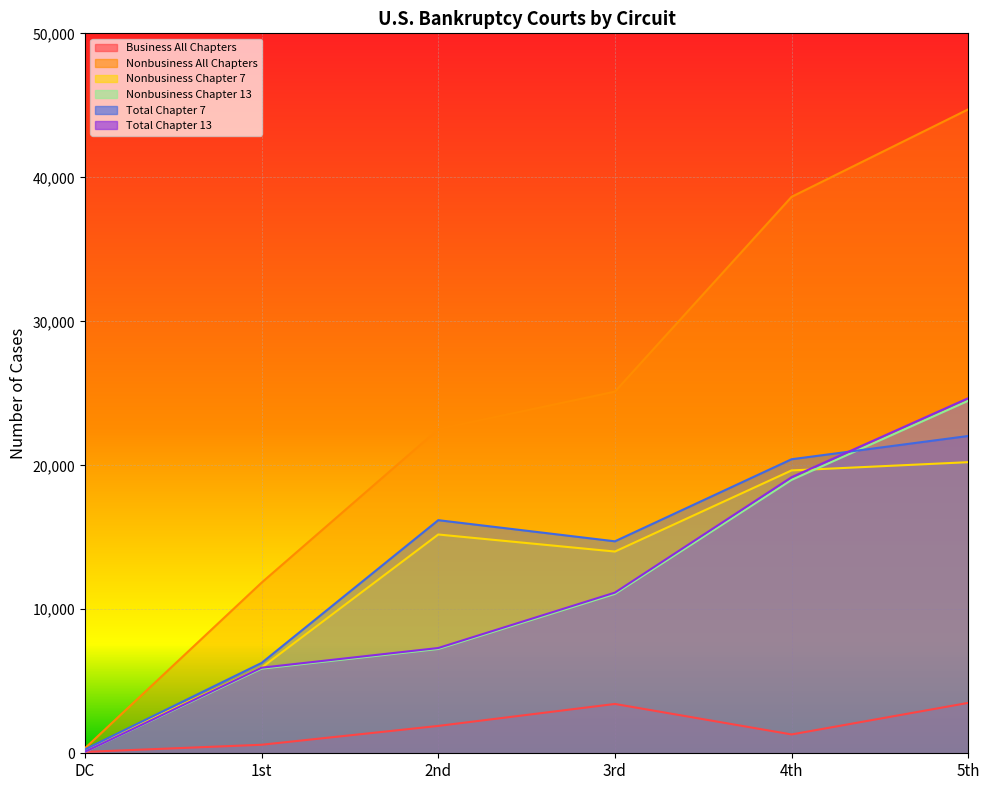

How many data points in Total Chapter 13 are less than 11158?

3